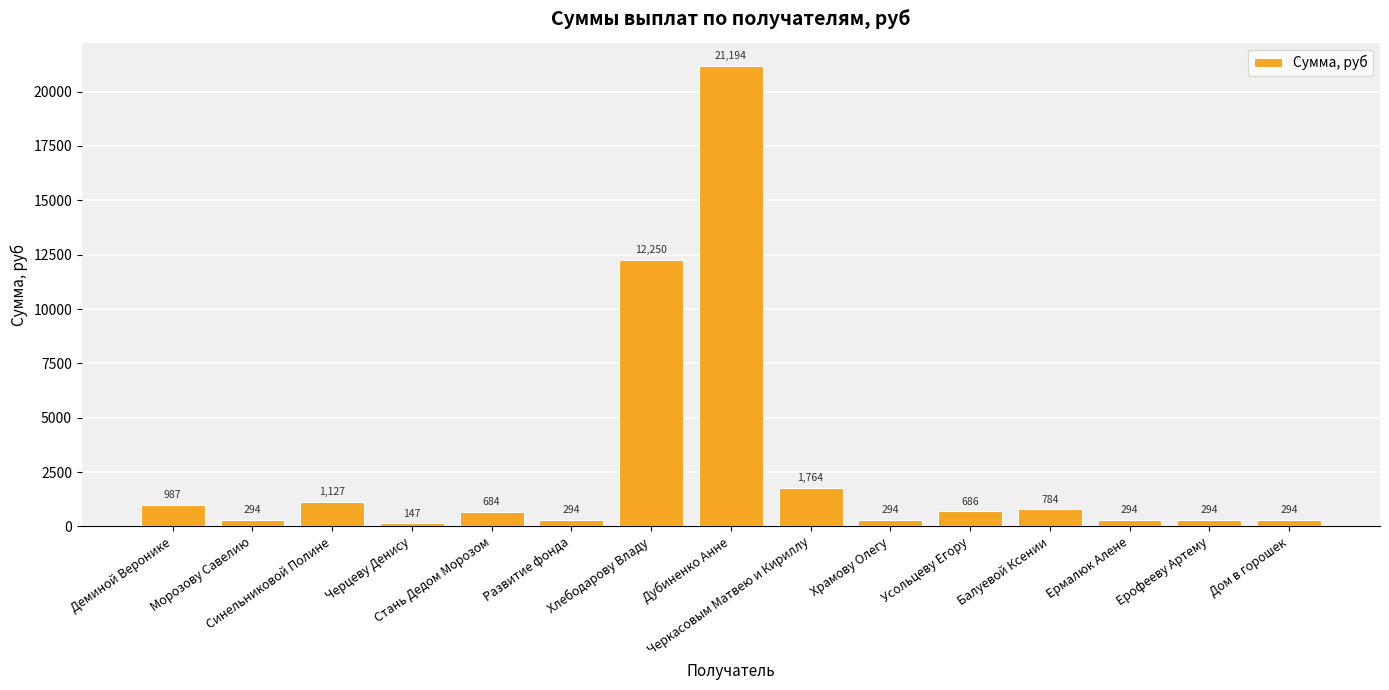

What is the value of the 4th bar from the left?

147.0